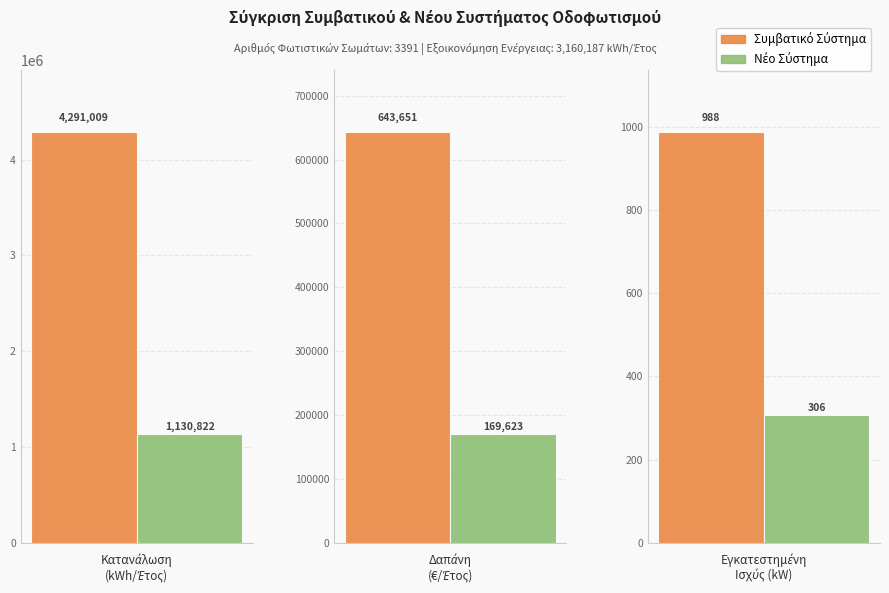

What is the spread (max minus min) of values at Κατανάλωση
(kWh/Έτος)?

3160186.7